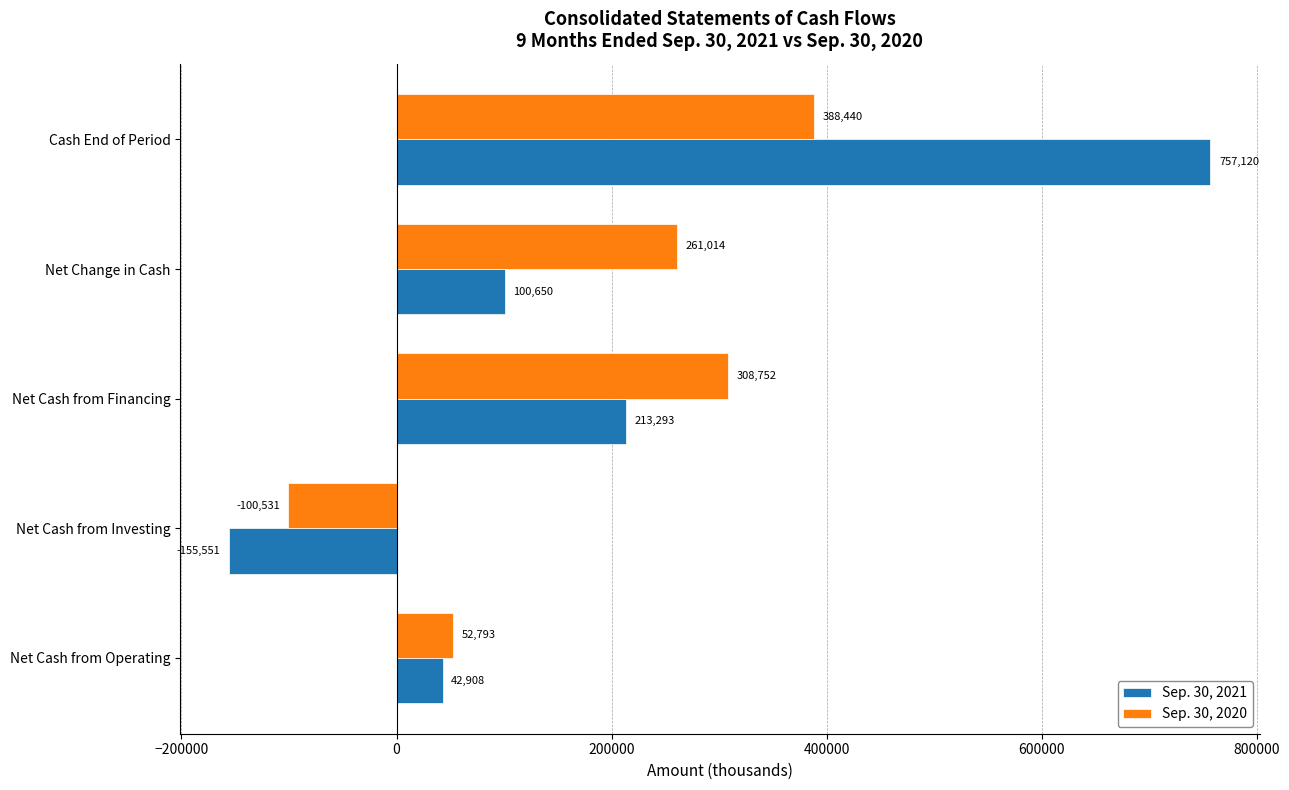

Which series has the largest range (max minus min)?

Sep. 30, 2021